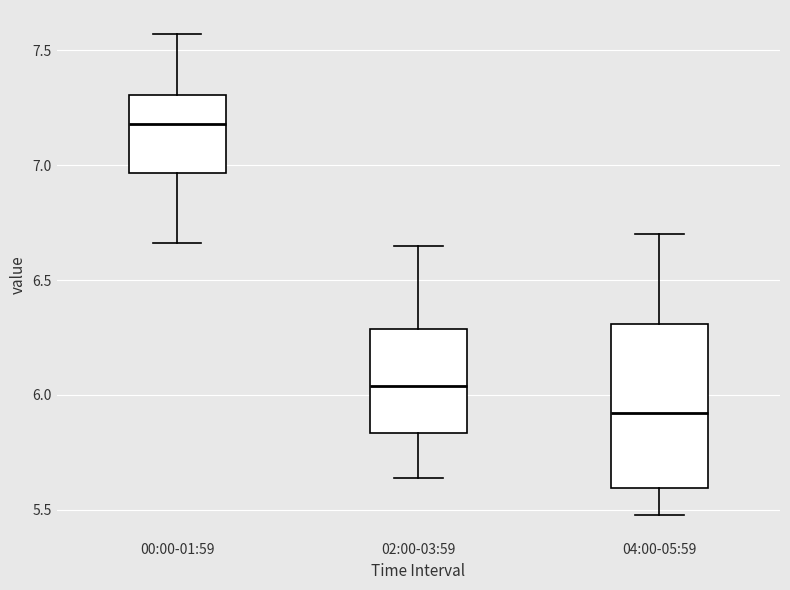

Reading left to right, transcribe this box plot: for each box, give where its median line is, the range the box spans, and where its two whiskers end, as read against the y-axis. The values are not printed on the chart, so give them approximately, as read against the axis.

00:00-01:59: median 7.20, box 6.95 to 7.30, whiskers 6.65 to 7.55
02:00-03:59: median 6.05, box 5.85 to 6.30, whiskers 5.65 to 6.65
04:00-05:59: median 5.90, box 5.60 to 6.30, whiskers 5.50 to 6.70